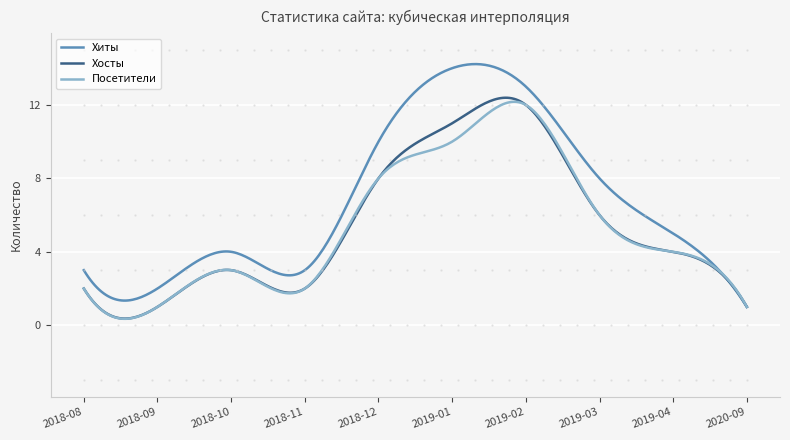

Which series has the largest total across all categories?

Хиты